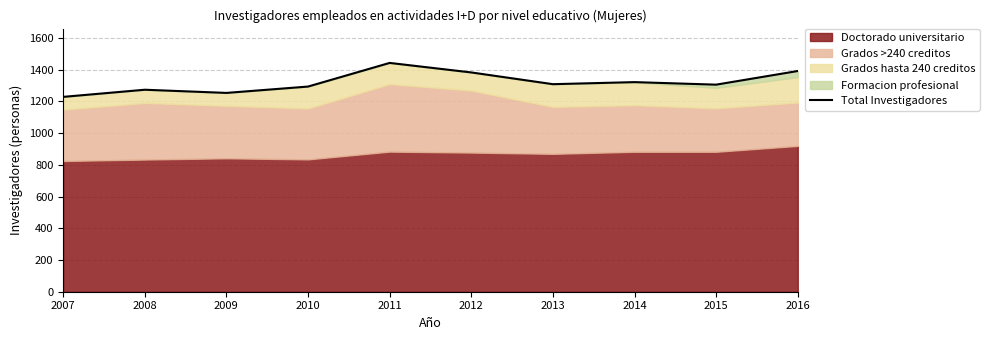

How many interior local valleys (lower than both neighbors) does the data have?

3